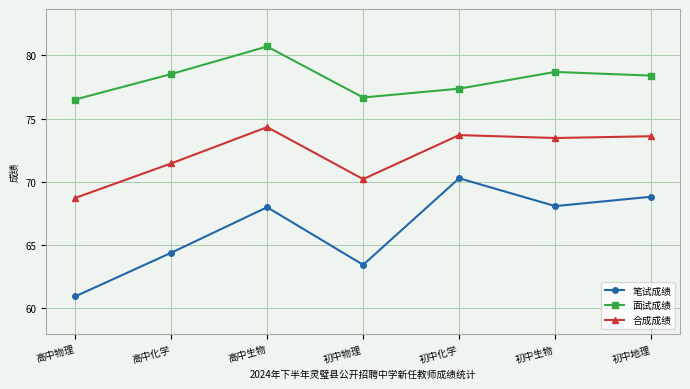

At which label does 面试成绩 first exceed 78?

高中化学